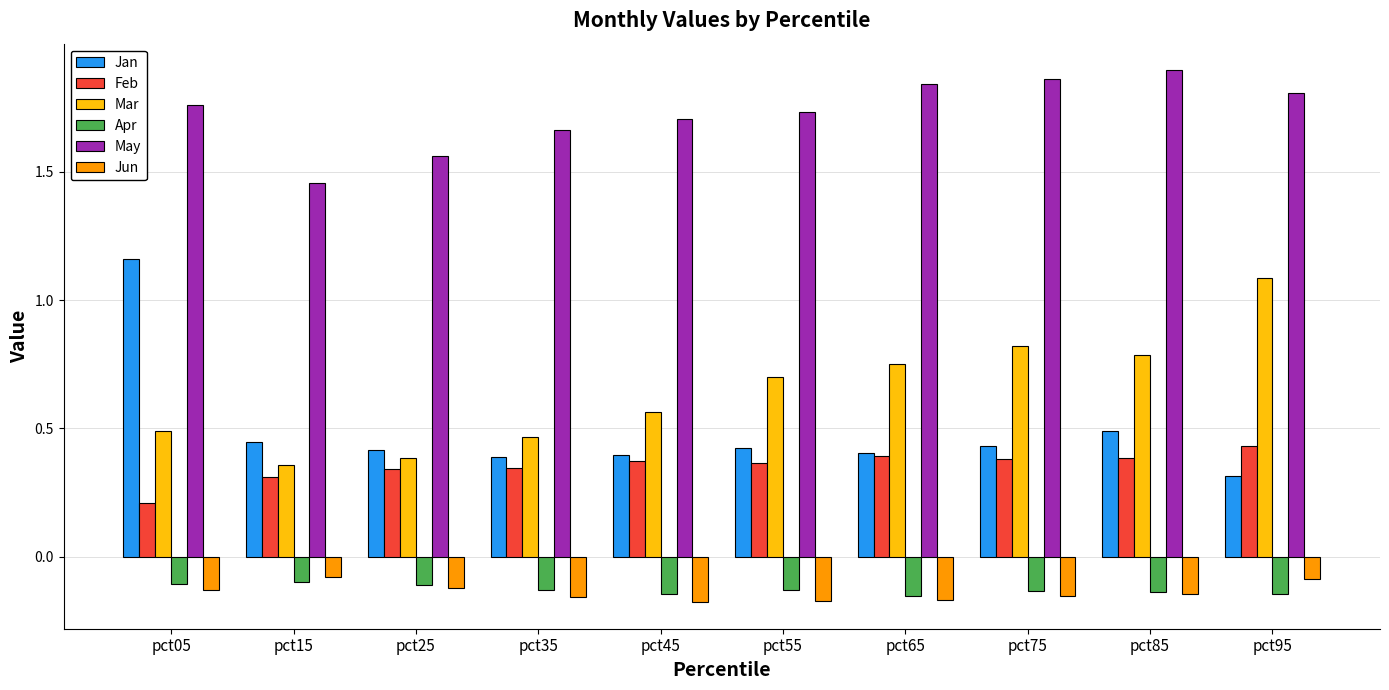

Which series has the widest spread of values?

Jan